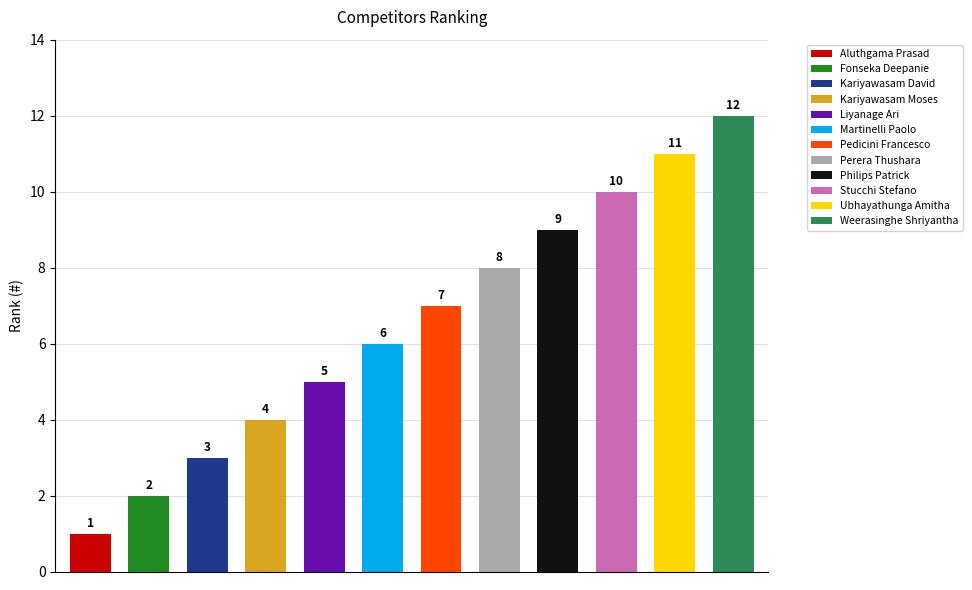

Rank the categories by value from highest to lowest.

Weerasinghe Shriyantha, Ubhayathunga Amitha, Stucchi Stefano, Philips Patrick, Perera Thushara, Pedicini Francesco, Martinelli Paolo, Liyanage Ari, Kariyawasam Moses, Kariyawasam David, Fonseka Deepanie, Aluthgama Prasad